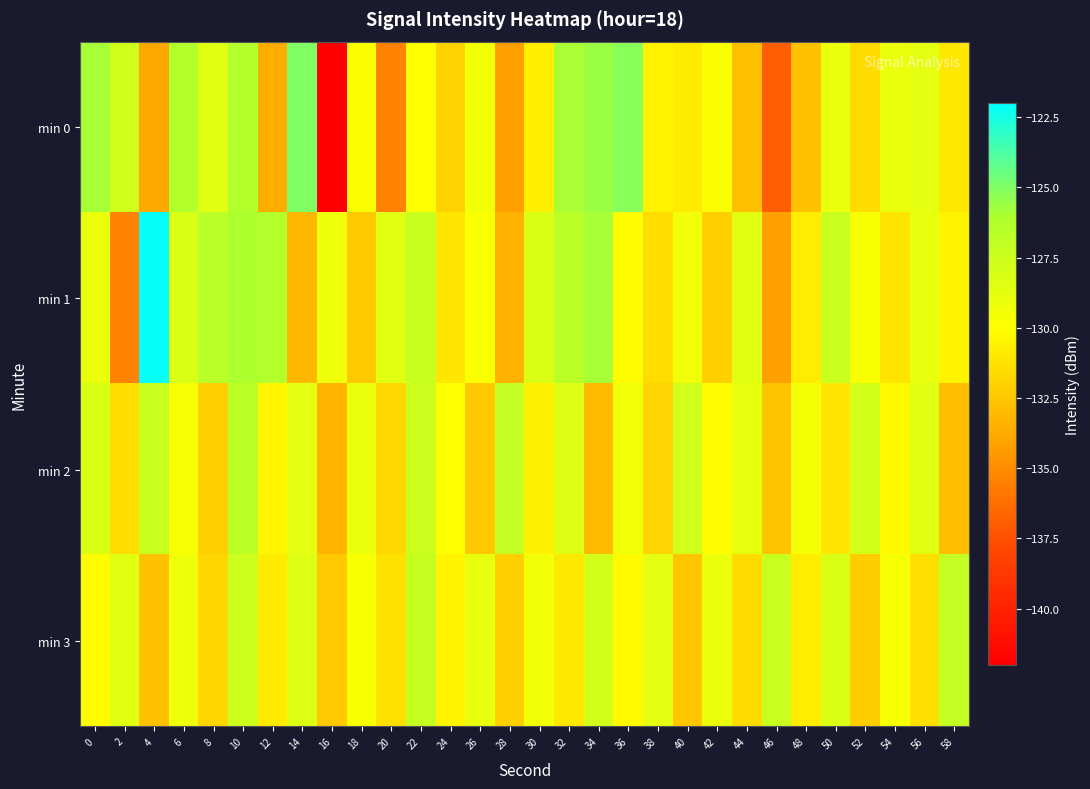

Which label corresponds to the smallest value in the chart?

16